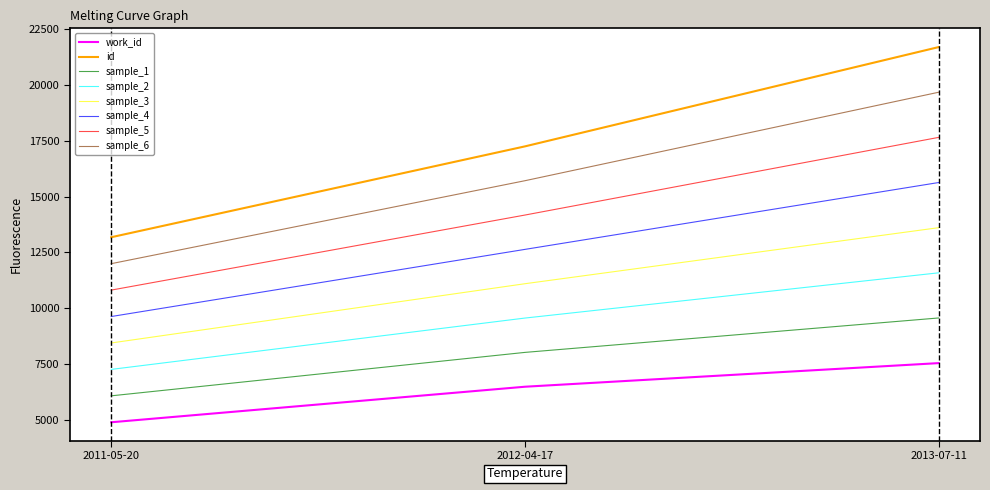

What are all the series names shown in the legend?

work_id, id, sample_1, sample_2, sample_3, sample_4, sample_5, sample_6